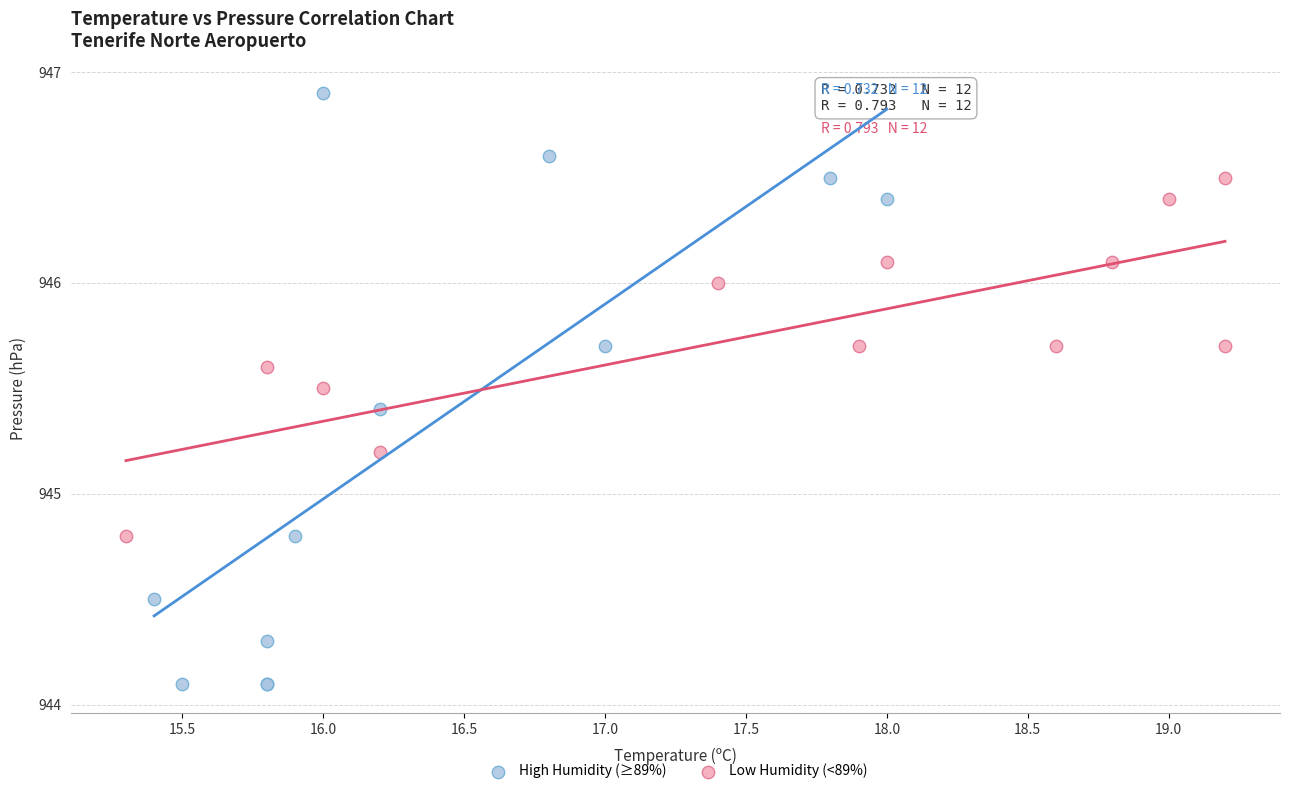

What are all the series names shown in the legend?

High Humidity (≥89%), Low Humidity (<89%)